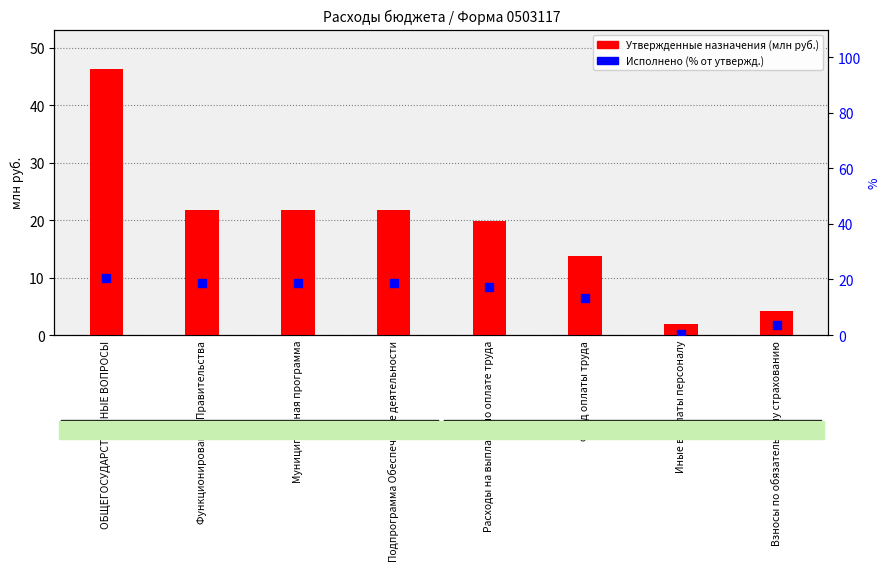

Which series reaches the minimum Y coordinate?

Исполнено (% от утвержд.)